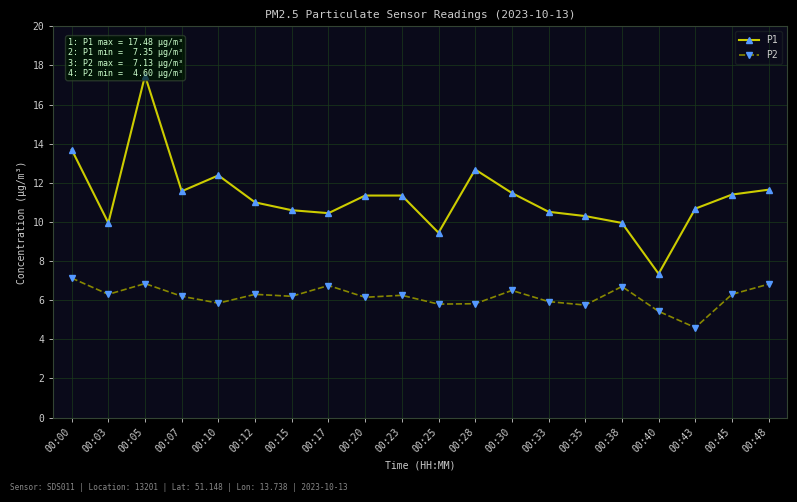

True or false: P1 and P2 cross at least once.

False